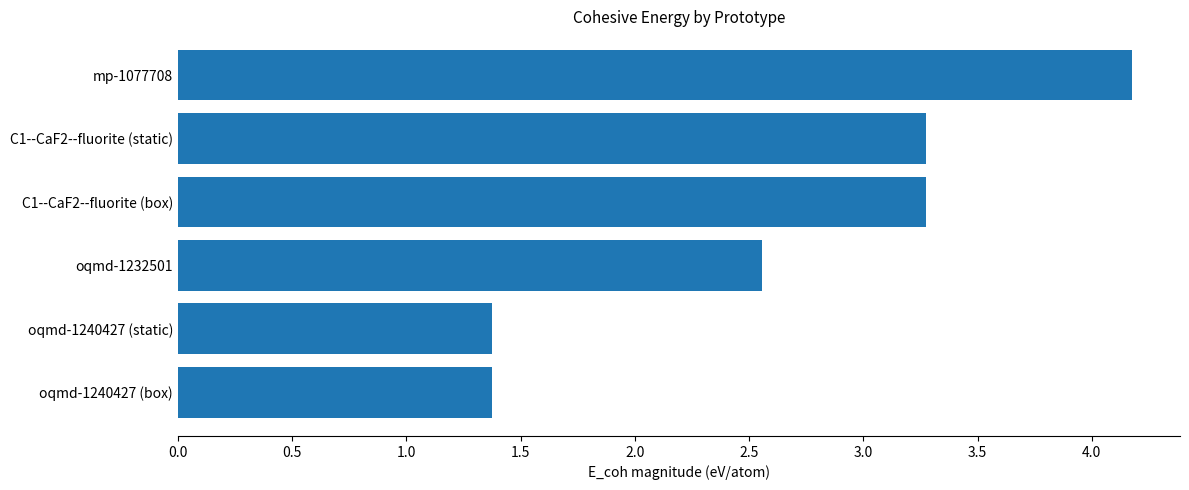

At which category does the chart reach its peak across all series?

mp-1077708